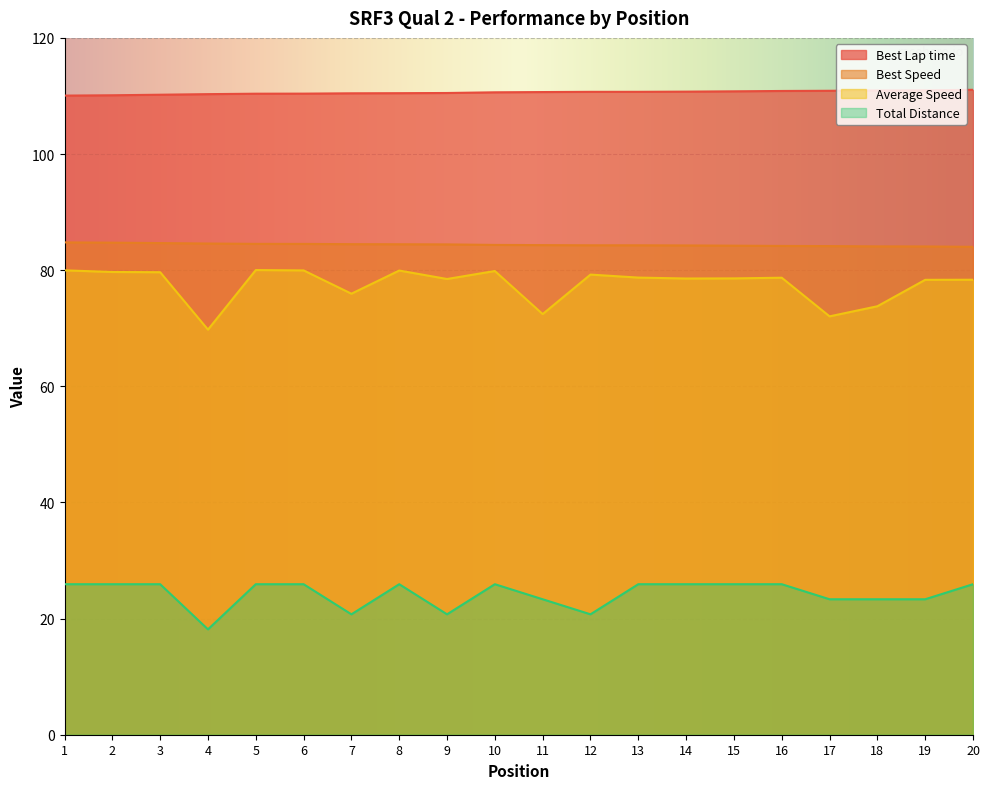

At which category does the chart reach its peak across all series?

20